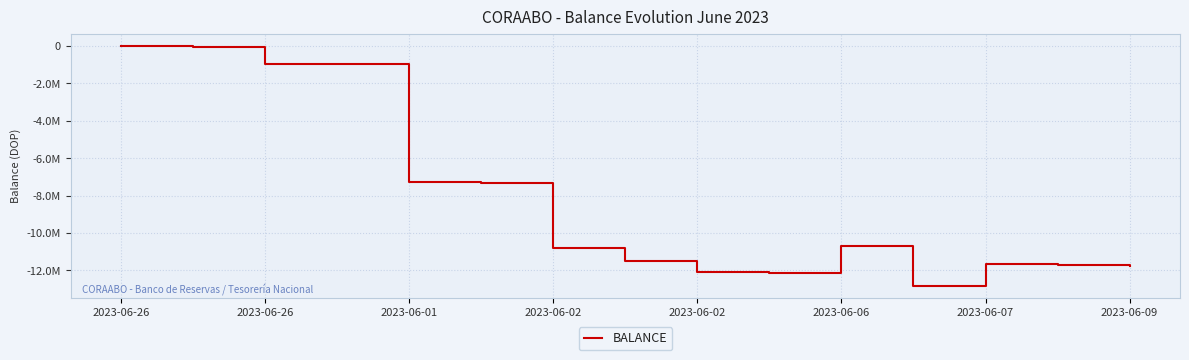

Does the chart have visible grid lines?

Yes